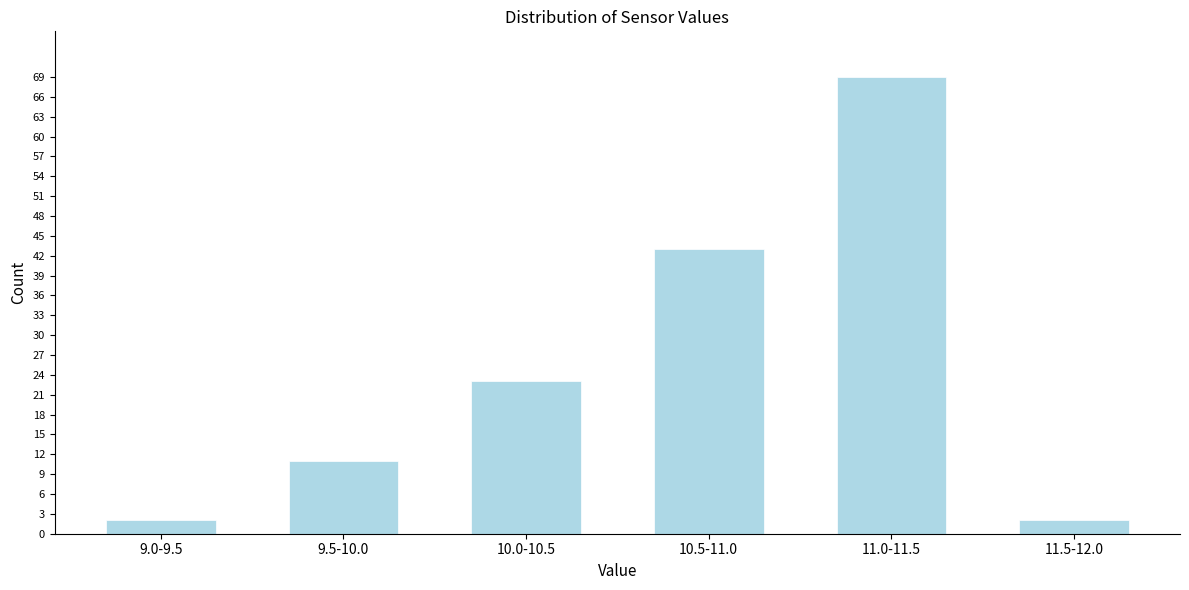

Reading left to right, transcribe all the data shown in this chart.

9.0-9.5=2	9.5-10.0=11	10.0-10.5=23	10.5-11.0=43	11.0-11.5=69	11.5-12.0=2